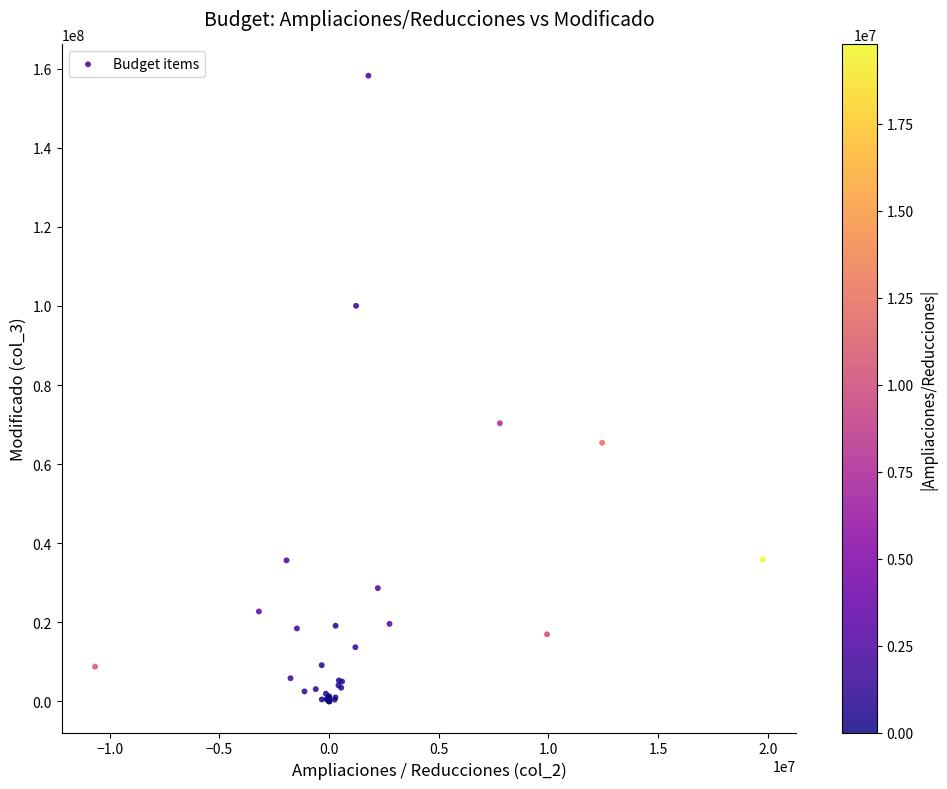

What Y value in the scatter plot is closest to 79123961?

70327759.0